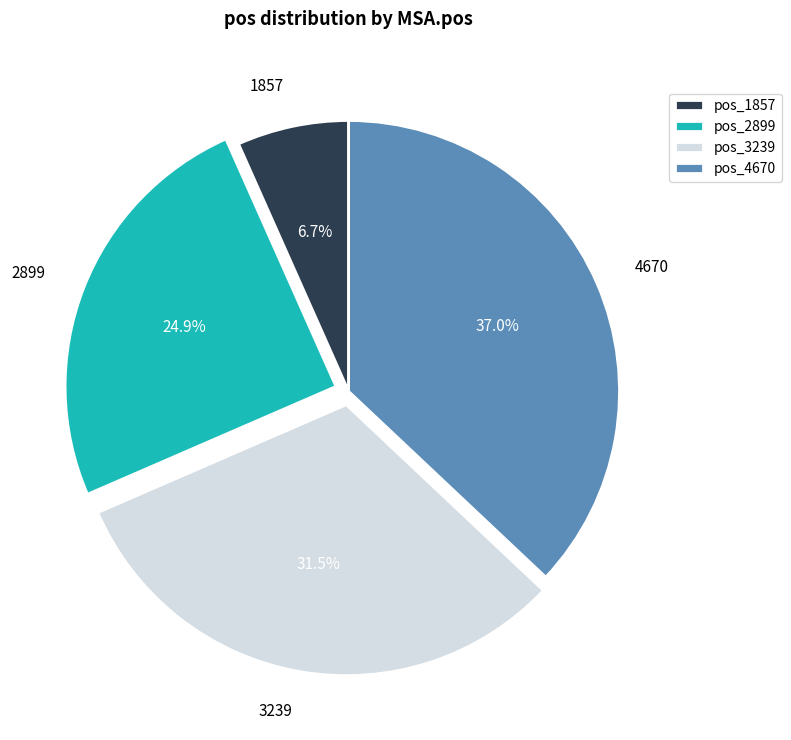

True or false: 3239 accounts for 26% of the total.

False